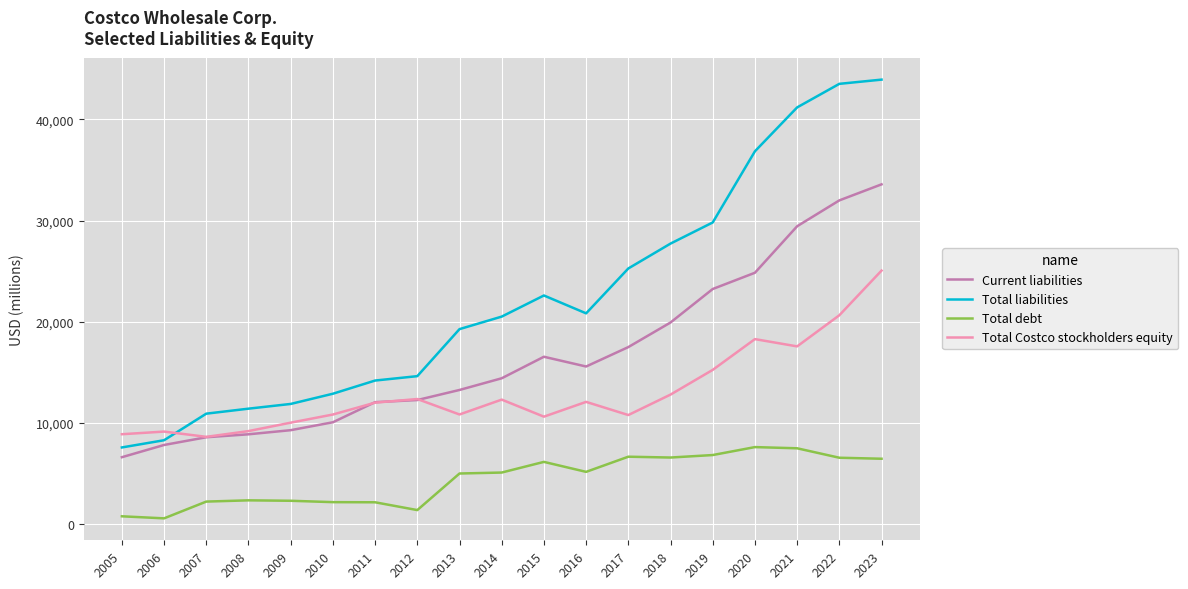

Rank the series by their maximum value, from highest to lowest.

Total liabilities, Current liabilities, Total Costco stockholders equity, Total debt